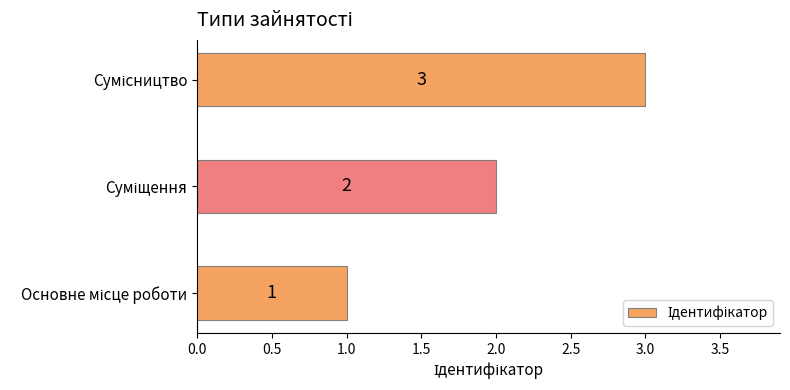

What is the maximum value shown in the chart?

3